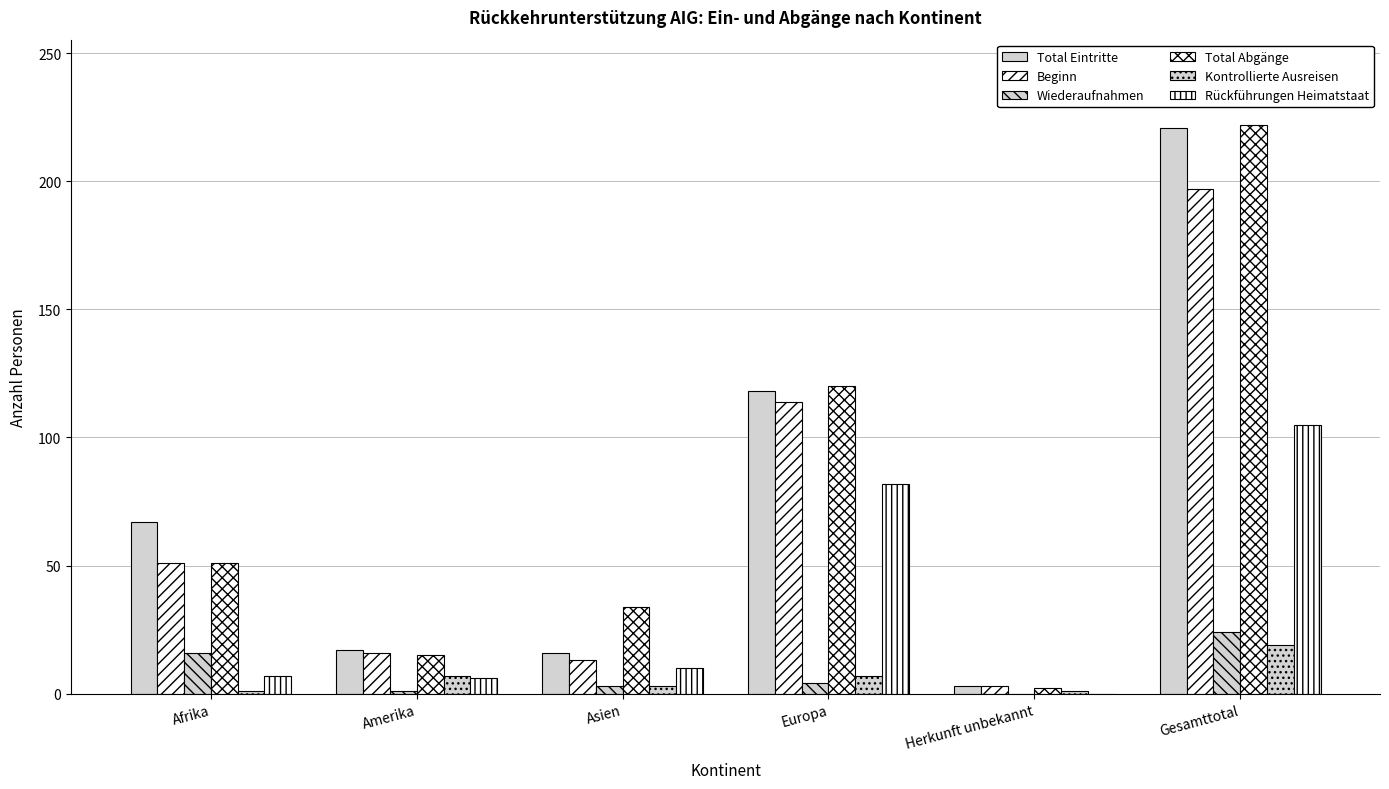

What is the value of the Total Eintritte bar at the 6th from the left?

221